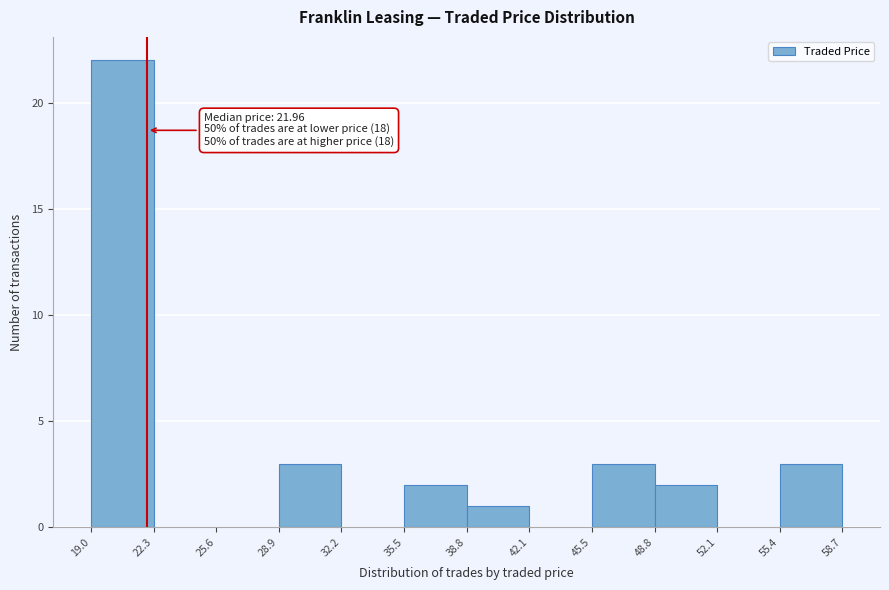

Which range on the x-axis has the tallest bar?

19.0 to 22.3